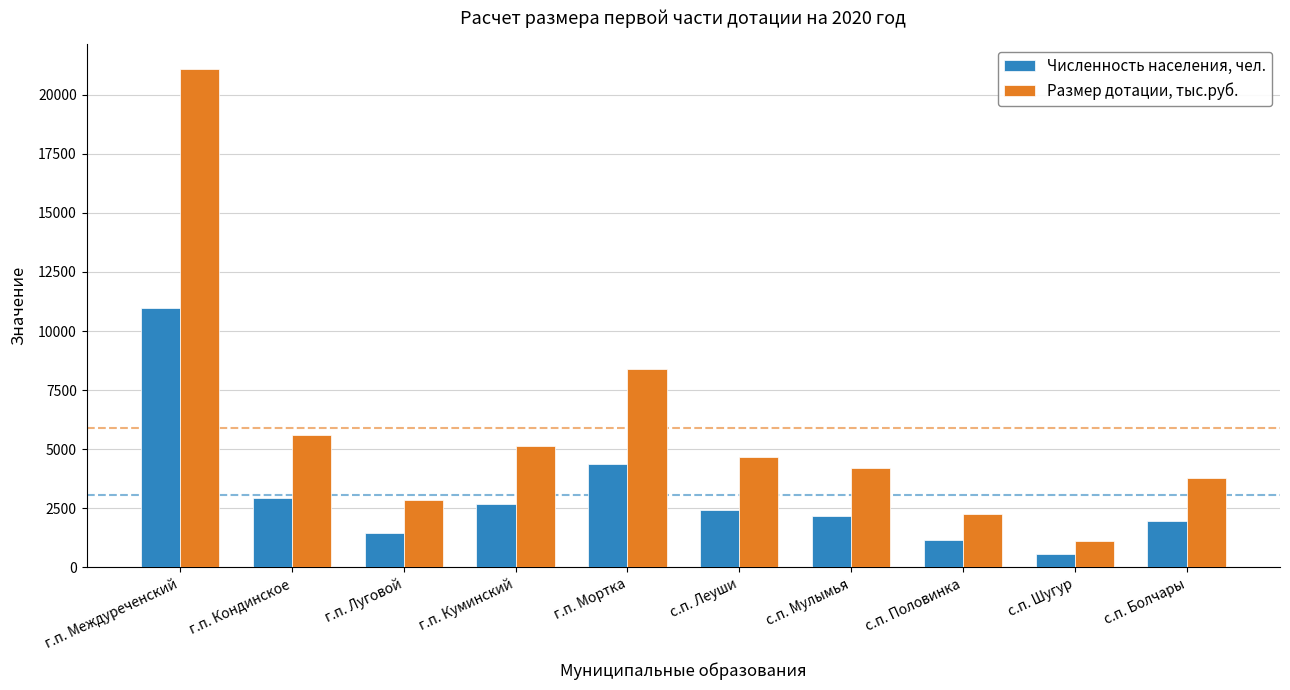

What position from the left is с.п. Мулымья?

7